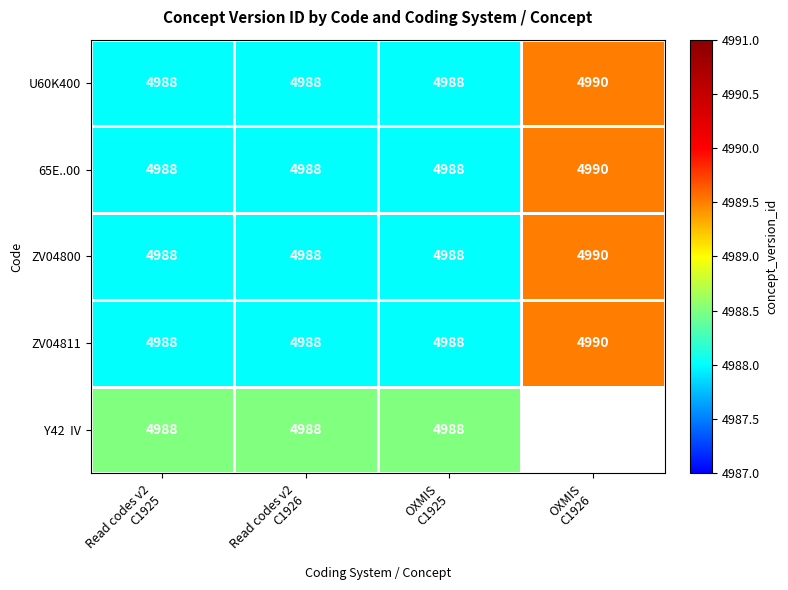

At which category is the sum across all series the highest?

Read codes v2
C1925